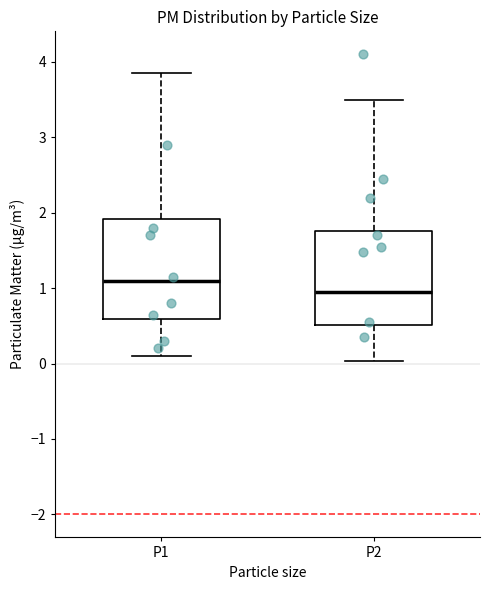

Reading left to right, transcribe this box plot: for each box, give where its median line is, the range the box spans, and where its two whiskers end, as read against the y-axis. The values are not printed on the chart, so give them approximately, as read against the axis.

P1: median 1.1, box 0.6 to 1.9, whiskers 0.1 to 3.9
P2: median 1.0, box 0.5 to 1.8, whiskers 0.0 to 3.5